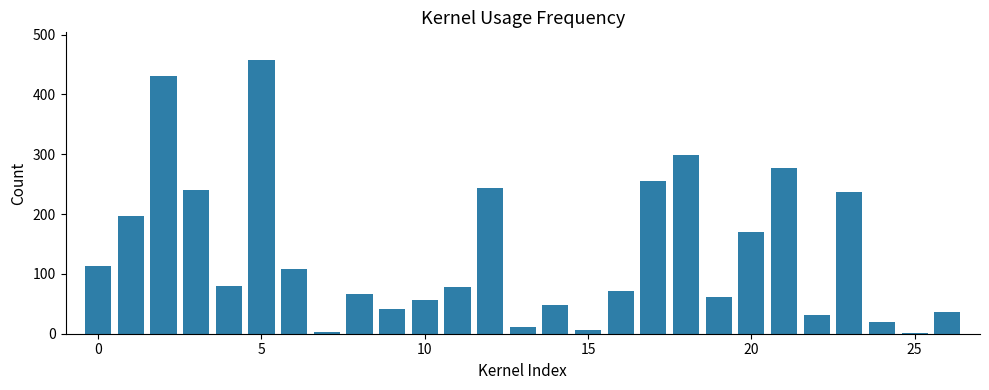

What is the average value?

135